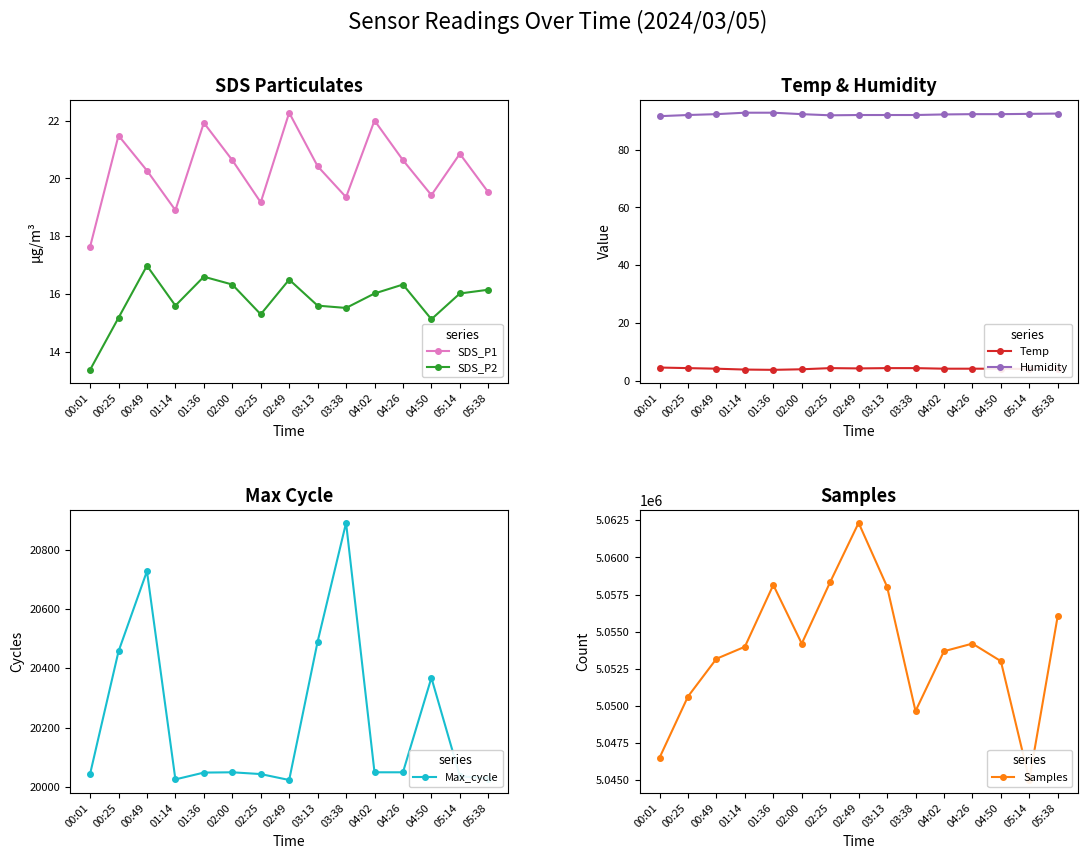

How many distinct data groups are displayed?

6